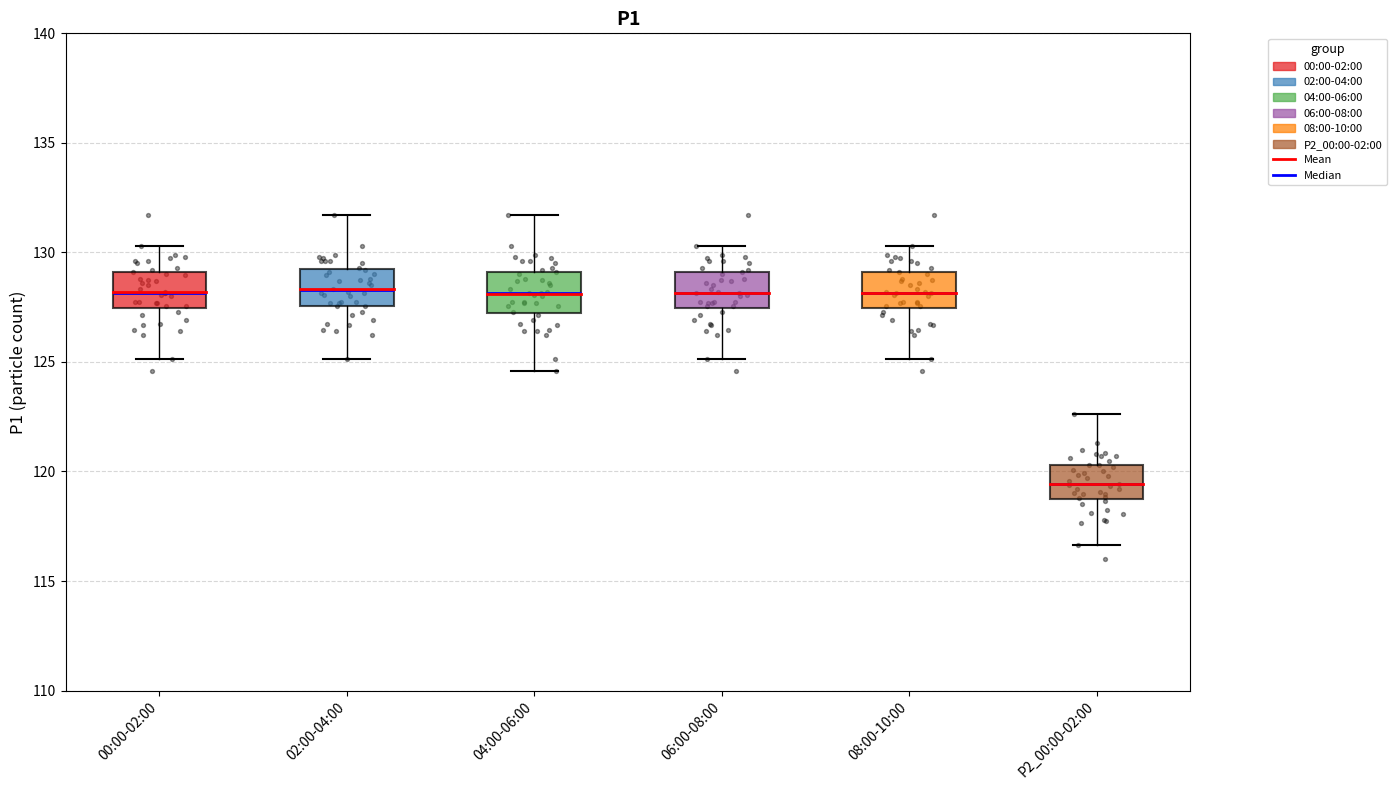

Where does the upper whisker of the box for 08:00-10:00 end on the y-axis? The values are not printed on the chart, so give them approximately, as read against the axis.

130.5